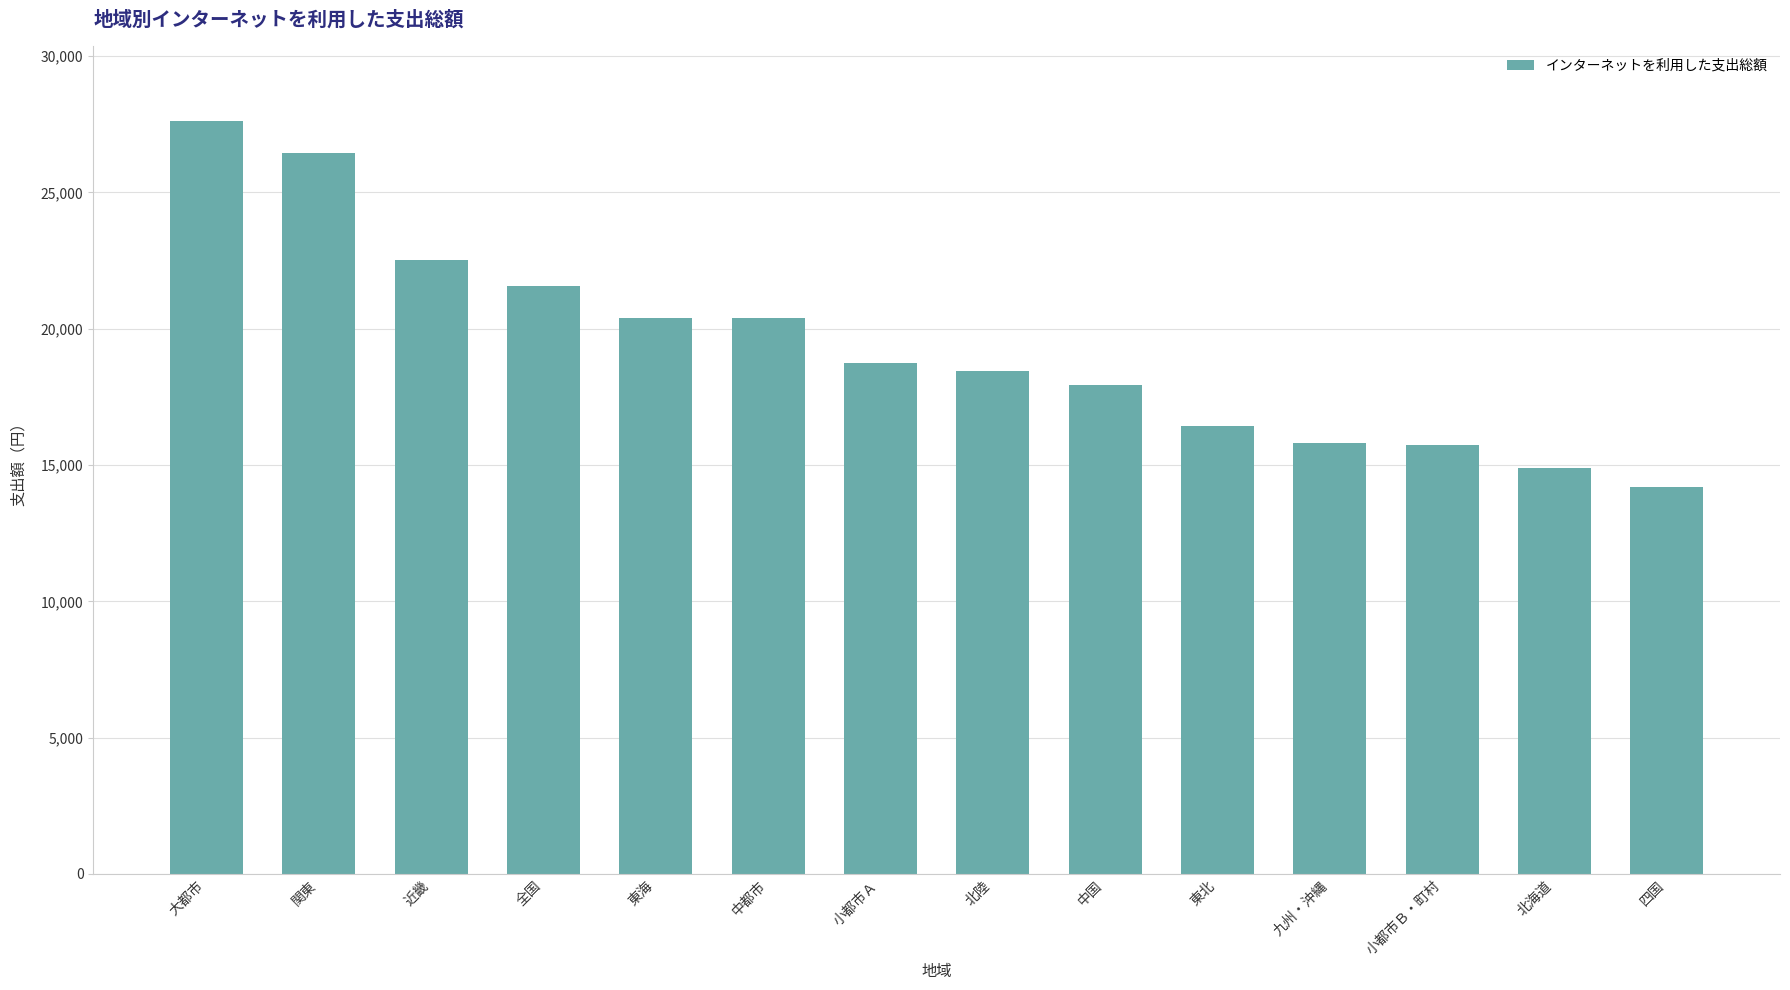

Is it true that the value at 関東 is 15766?

False